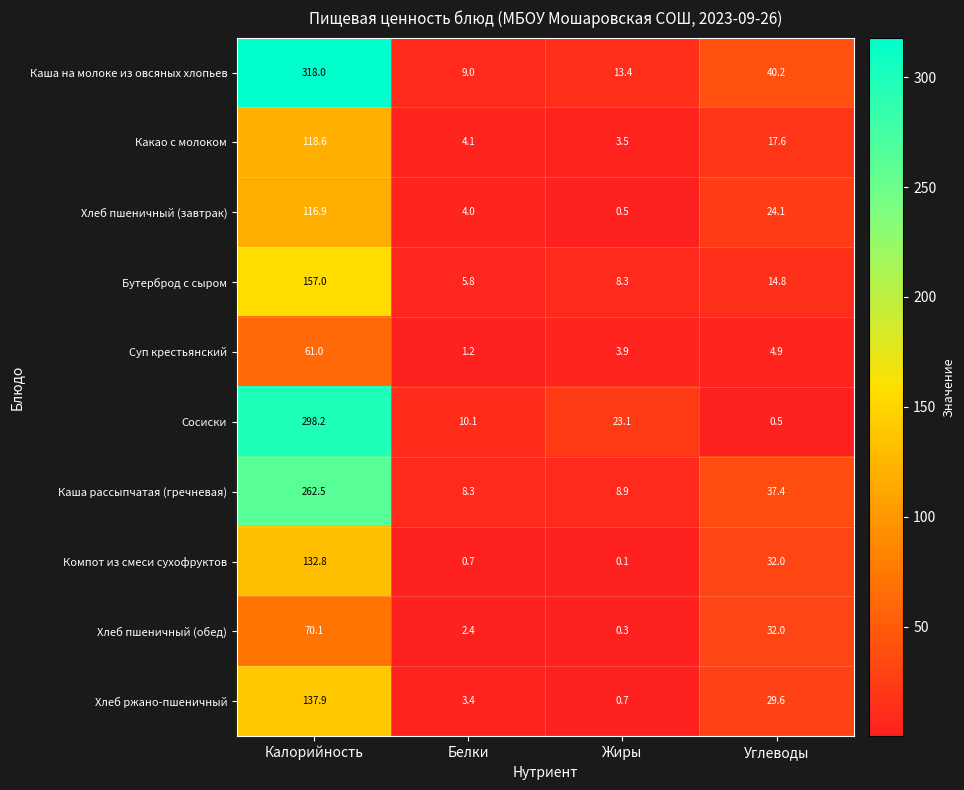

The value of Суп крестьянский at Углеводы is 2.6. True or false?

False